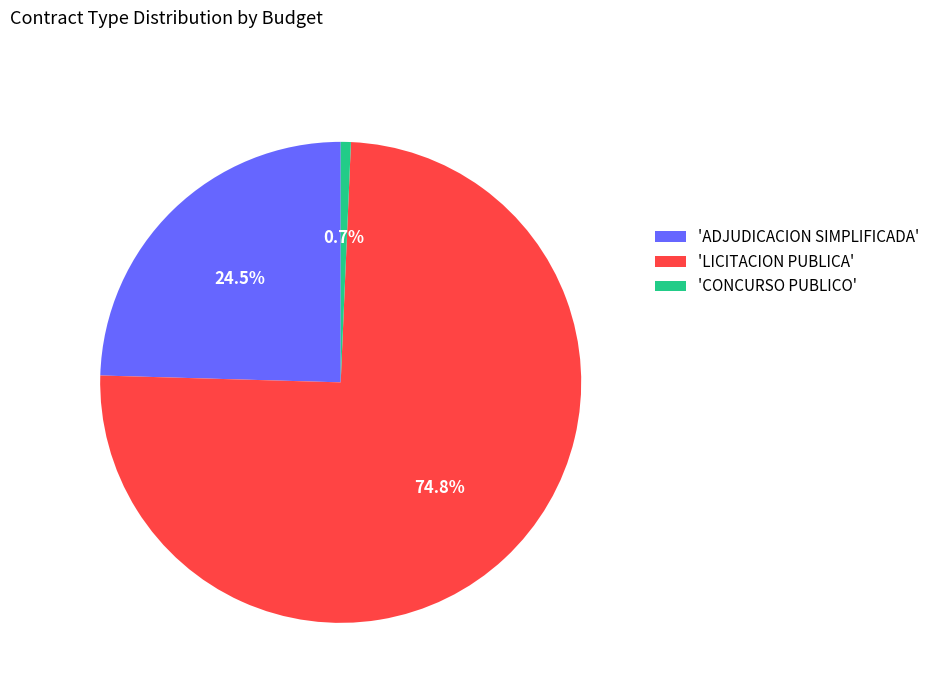

How many slices are in this pie chart?

3